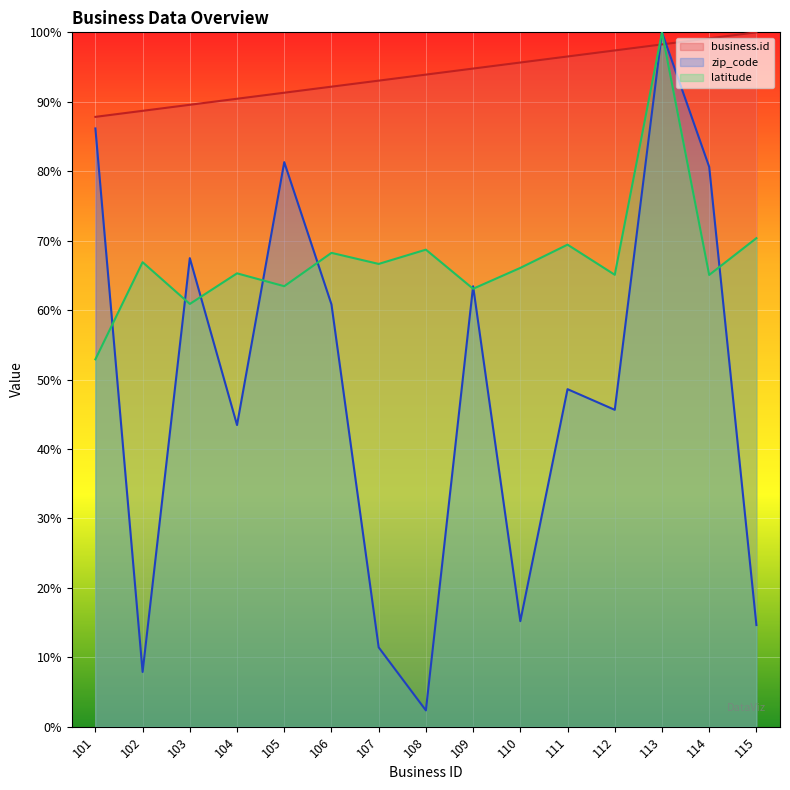

After their last crossing, which series has the higher values: business.id or zip_code?

business.id